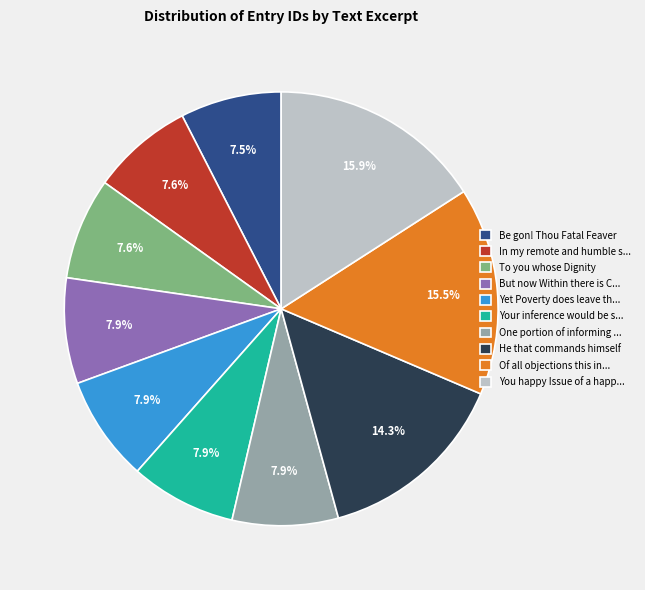

Count the number of slices in the pie.

10